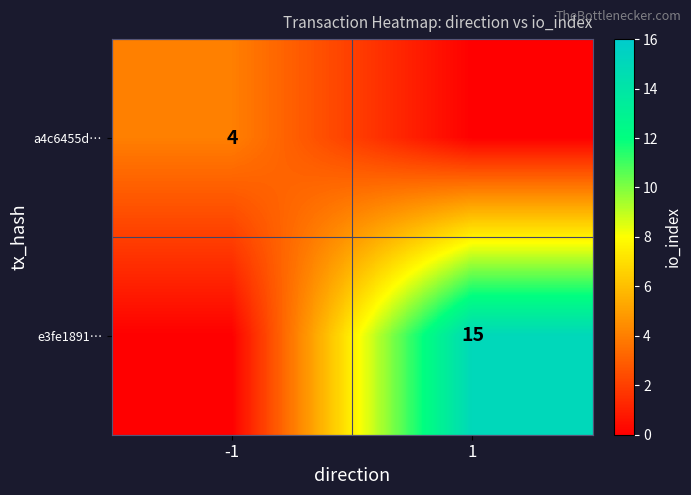

The value of e3fe1891… at 1 is 5. True or false?

False